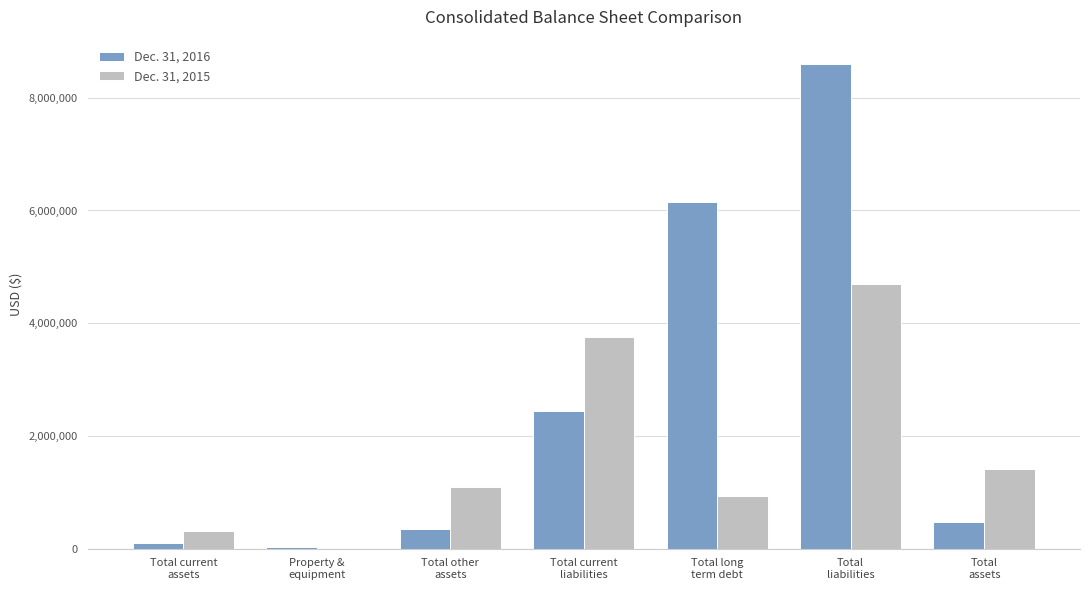

Which category has the highest value in the Dec. 31, 2016 series?

Total
liabilities